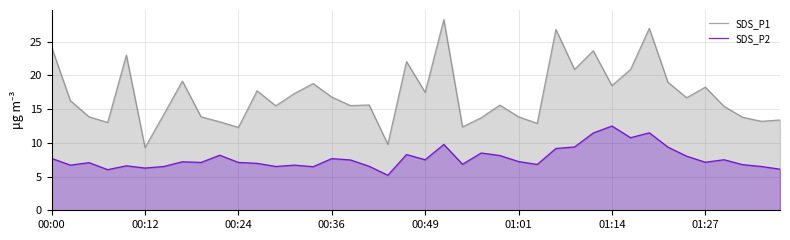

List the series in order of their overall mean, highest first.

SDS_P1, SDS_P2